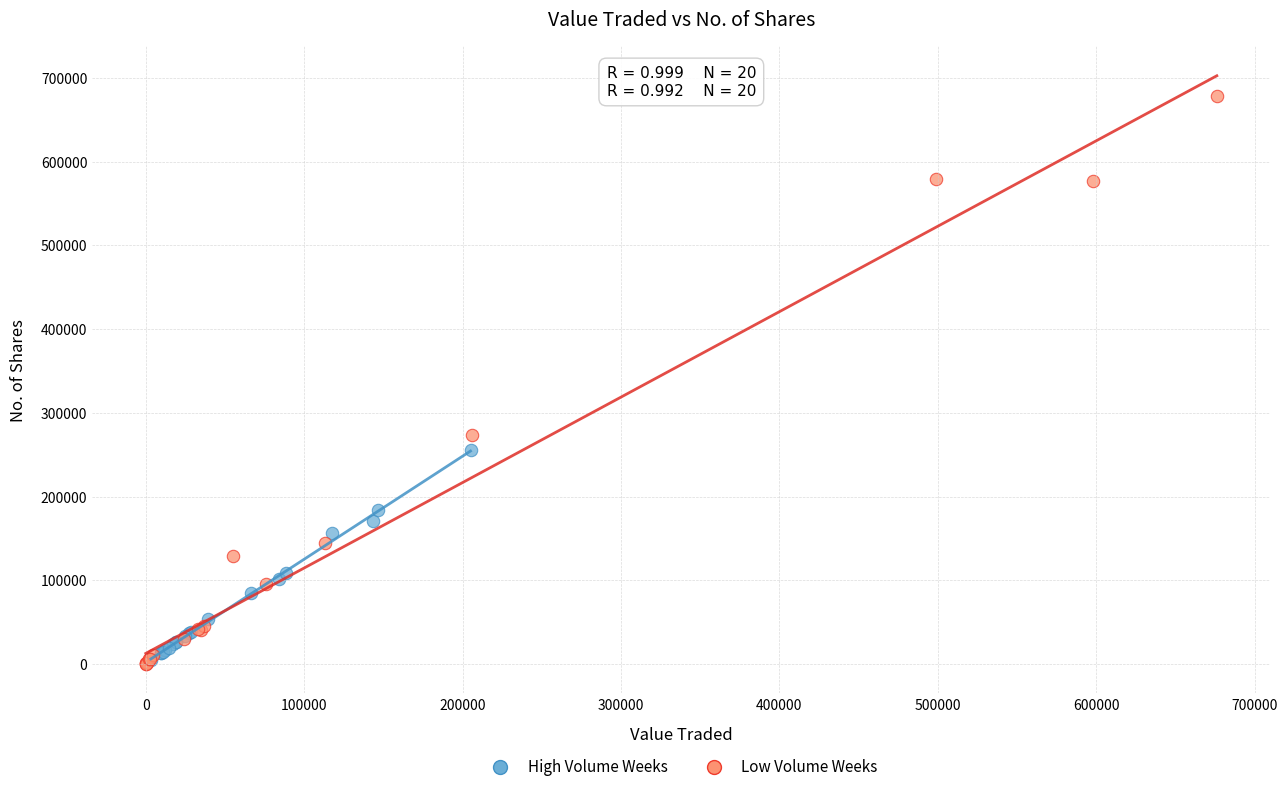

Which series has the widest spread of Y values?

Low Volume Weeks